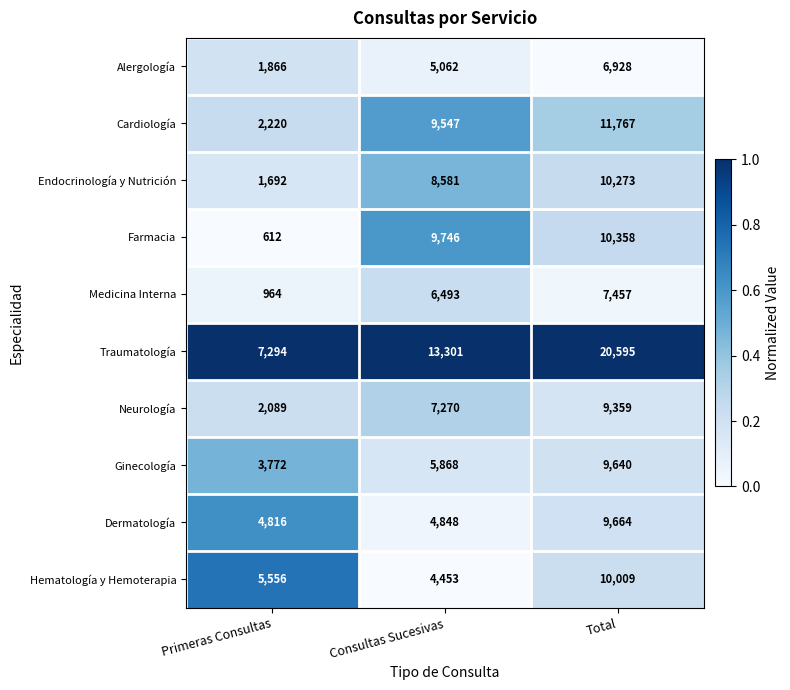

At which category does the chart reach its minimum across all series?

Primeras Consultas